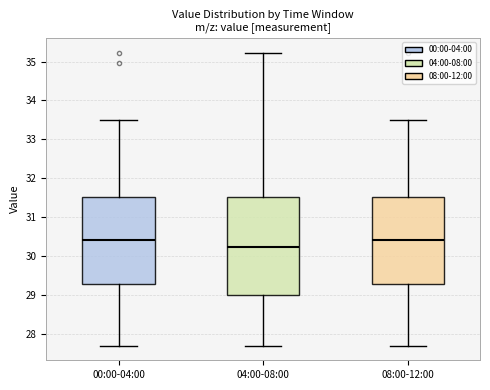

Where does the median line of the box for 04:00-08:00 sit on the y-axis? The values are not printed on the chart, so give them approximately, as read against the axis.

30.2